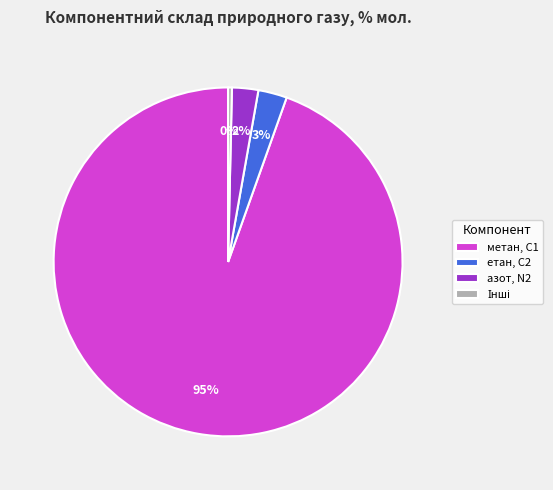

Which category accounts for the majority?

метан, С1